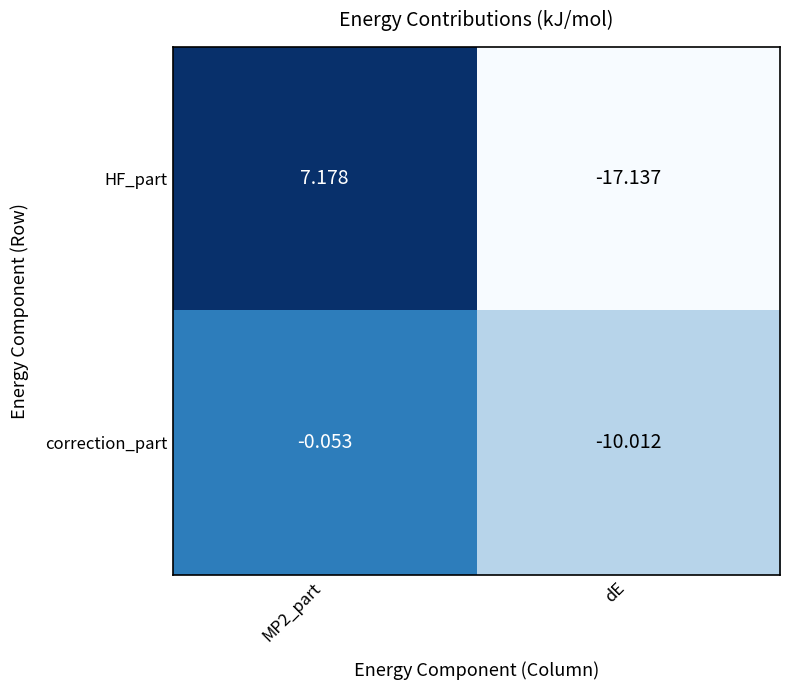

What is the smallest value displayed?

-17.1